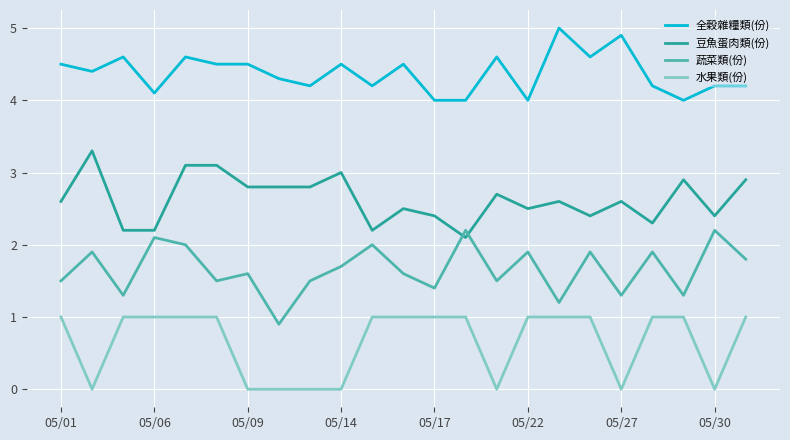

True or false: 水果類(份) and 全穀雜糧類(份) intersect in this chart.

False